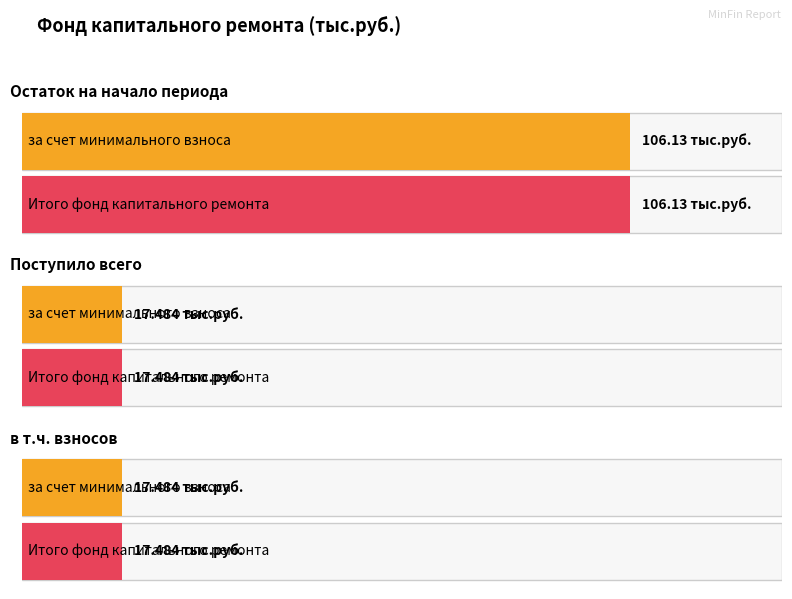

Which category has the highest value in the Итого фонд капитального ремонта series?

Остаток на начало периода